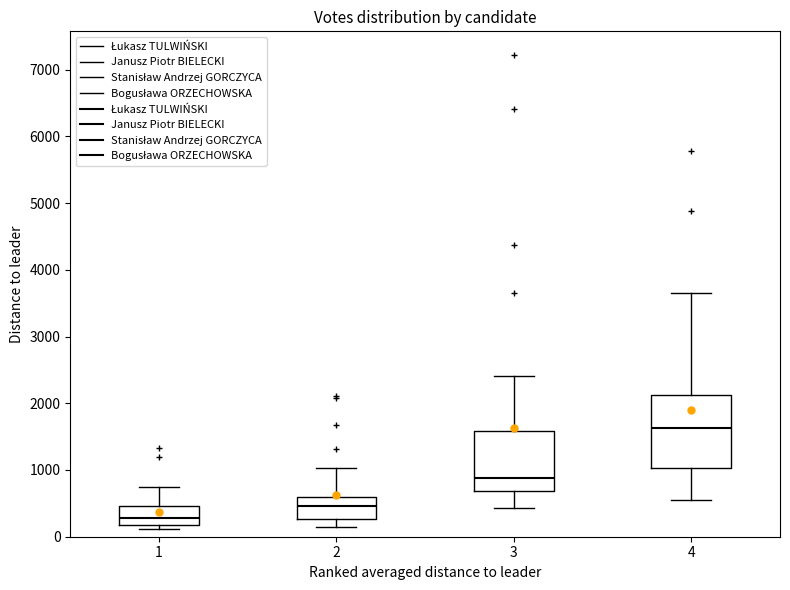

Reading left to right, read every box against the y-axis: the position of its median line, the range the box covers, and the ends of its whiskers. The values are not printed on the chart, so give them approximately, as read against the axis.

1: median 300, box 200 to 500, whiskers 100 to 700
2: median 500, box 300 to 600, whiskers 100 to 1000
3: median 900, box 700 to 1600, whiskers 400 to 2400
4: median 1600, box 1000 to 2100, whiskers 600 to 3700